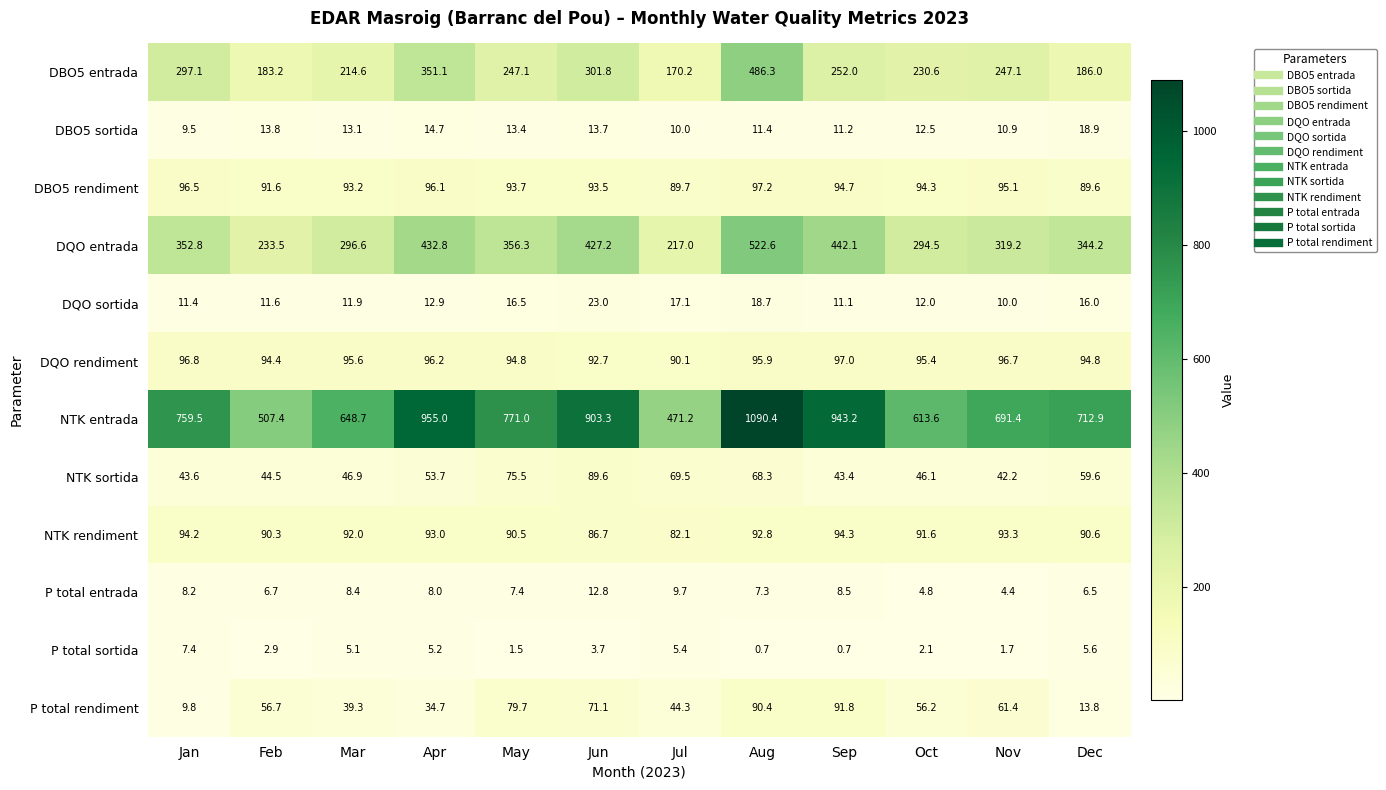

What is the difference between the maximum and minimum values in the NTK sortida series?

47.4